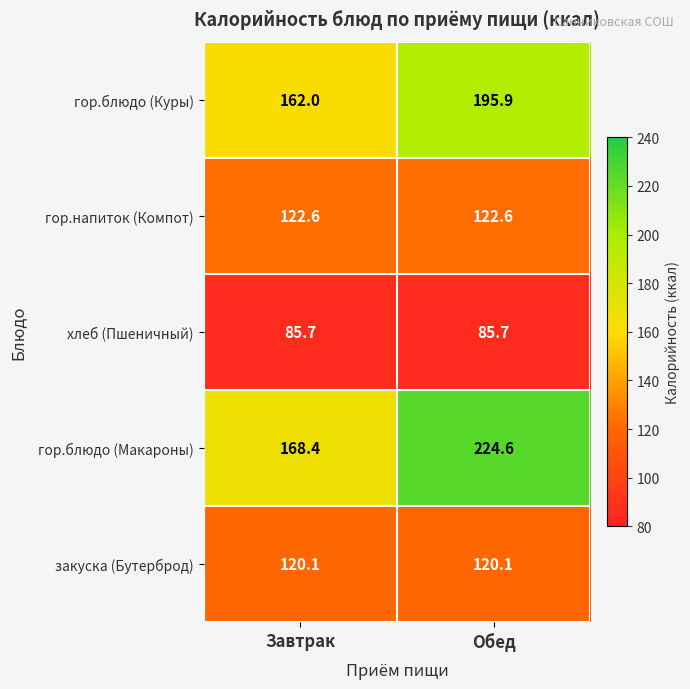

What is the sum of all закуска (Бутерброд) values?

240.2